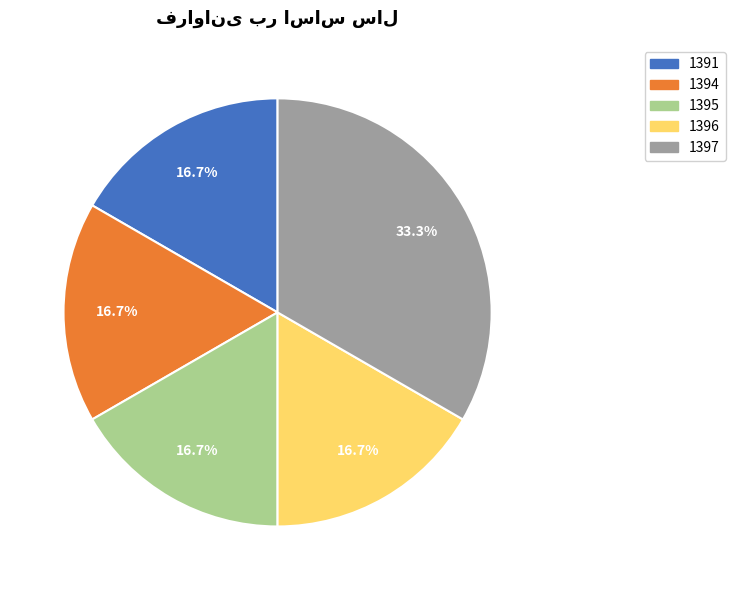

Is the sum of 1394 and 1391 greater than half?

No